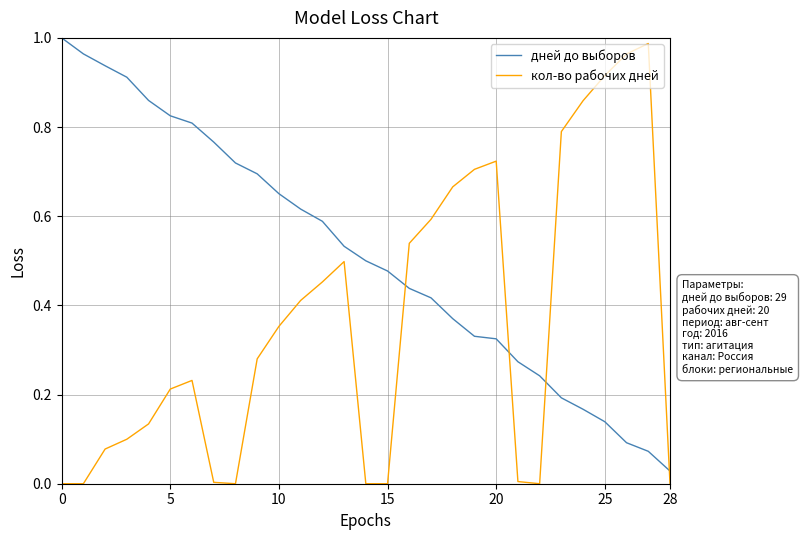

How many intersections are there between кол-во рабочих дней and дней до выборов?

4